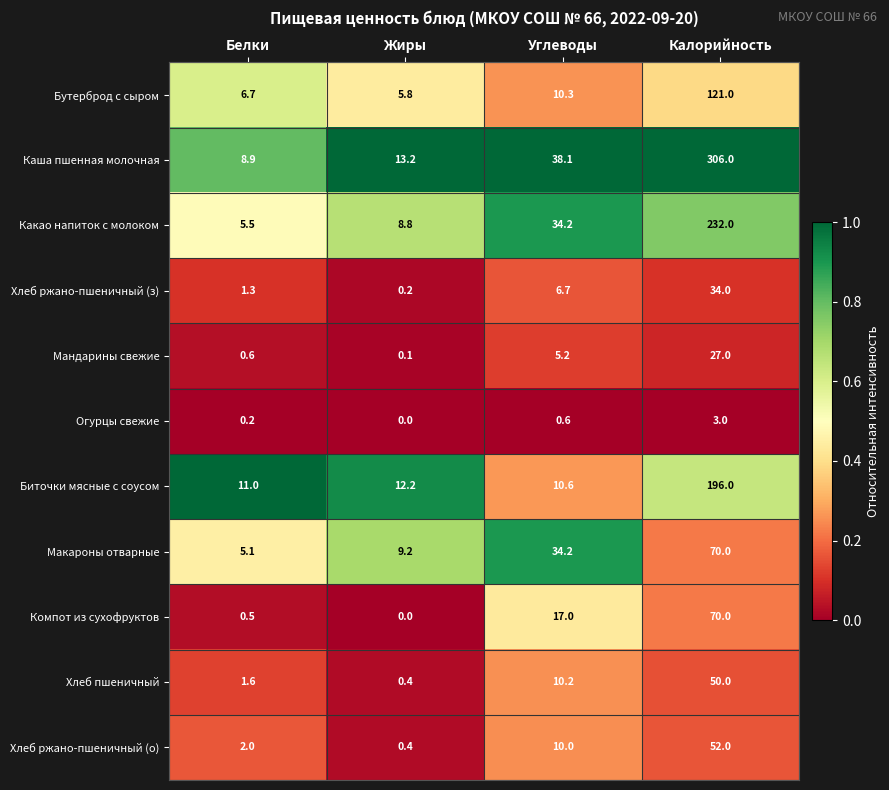

How many series are shown in this chart?

11